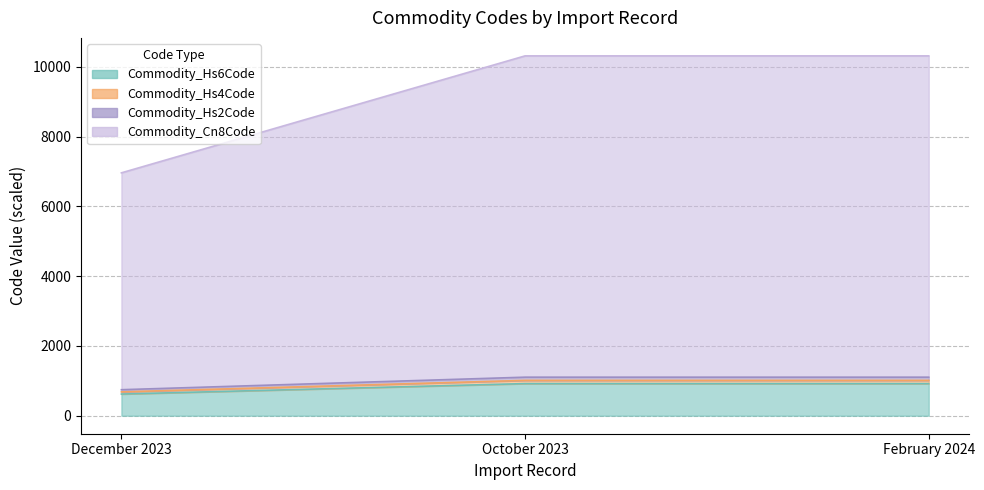

Between December 2023 and October 2023, which series saw the biggest shift?

Commodity_Cn8Code